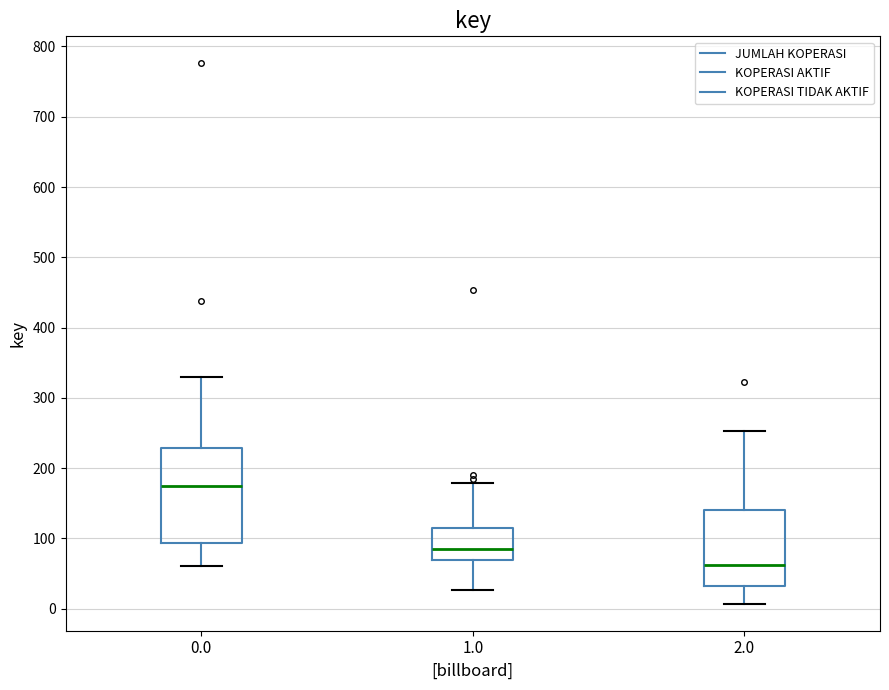

Which box has the highest median line?

0.0